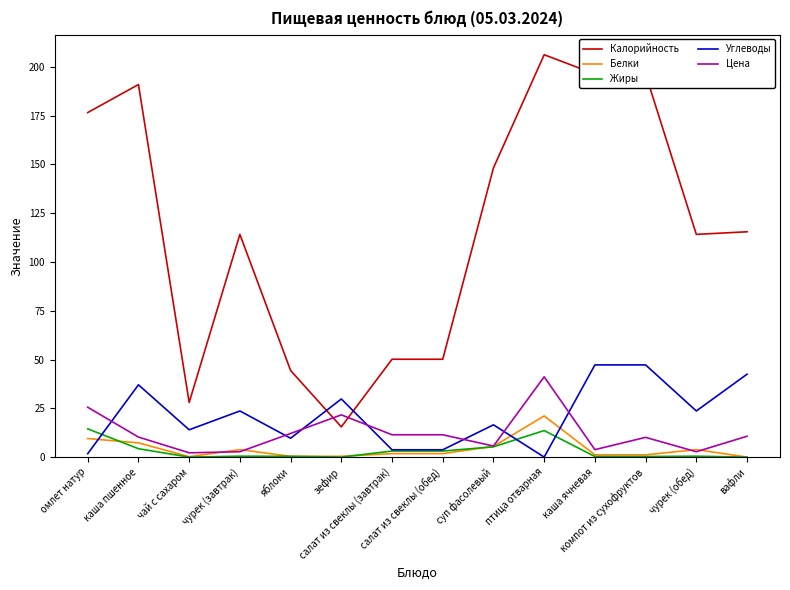

Which series has the largest total across all categories?

Калорийность